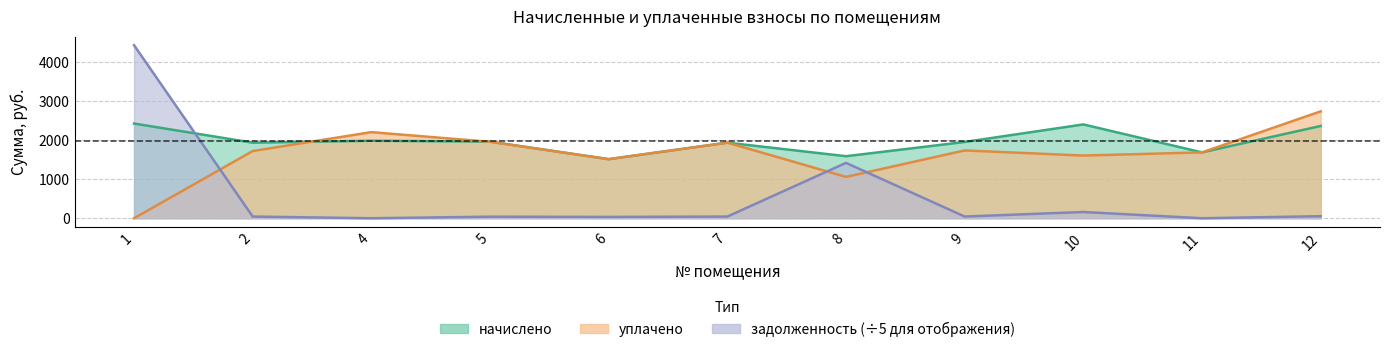

At how many categories does at least one series exceed 3781?

1